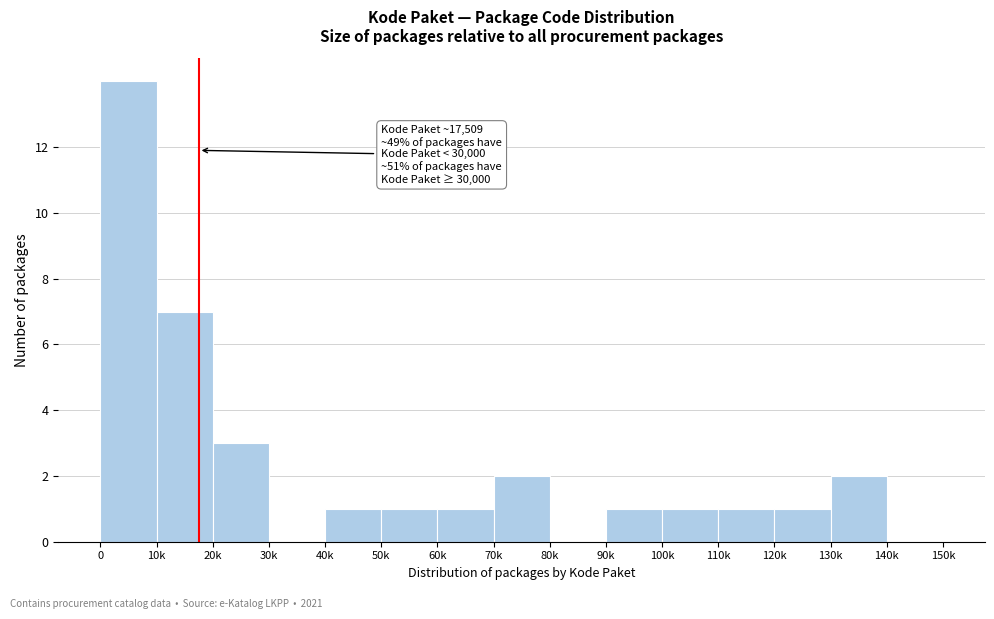

Reading right to left, extract all data points from this chart.

140k=0	130k=2	120k=1	110k=1	100k=1	90k=1	80k=0	70k=2	60k=1	50k=1	40k=1	30k=0	20k=3	10k=7	0=14